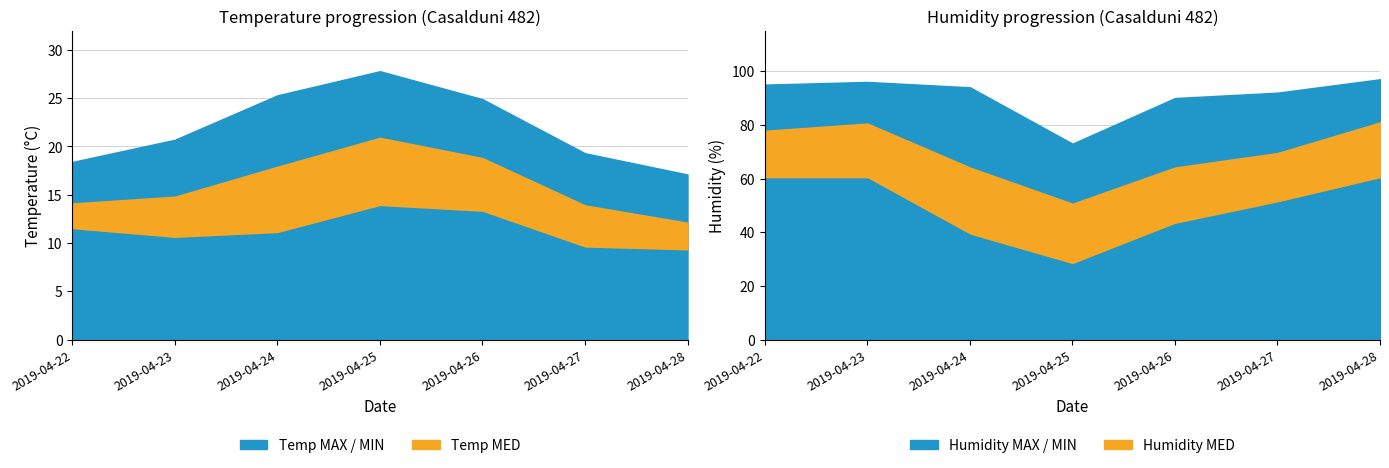

At which category does Temp MED reach its first local peak?

2019-04-25